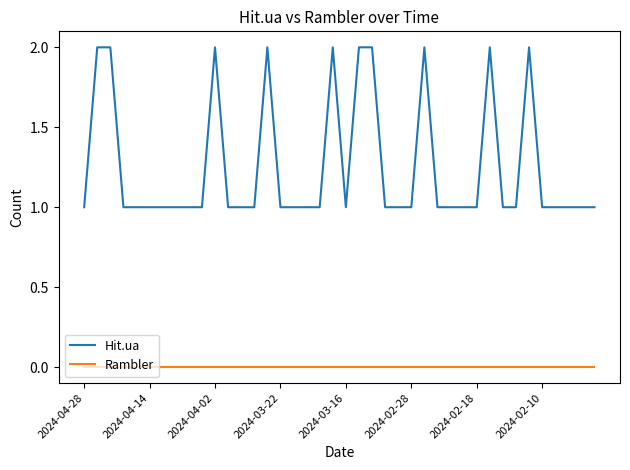

Rank the series by their average value, from lowest to highest.

Rambler, Hit.ua